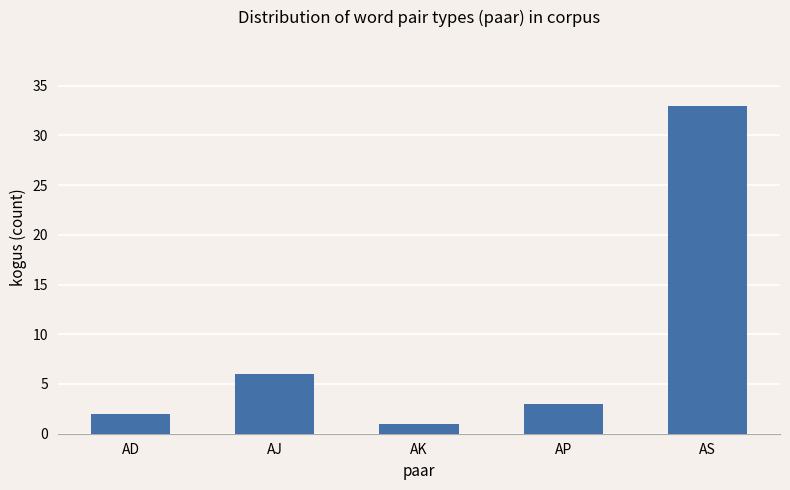

The chart shows a value of 2 at AD. True or false?

True